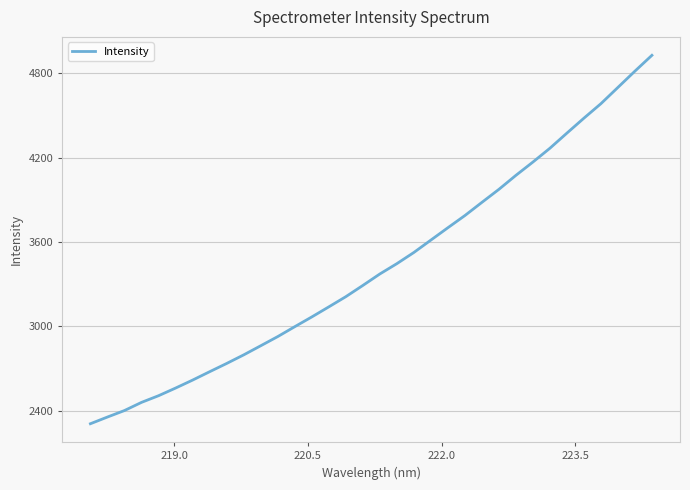

What is the maximum value shown in the chart?

4928.5